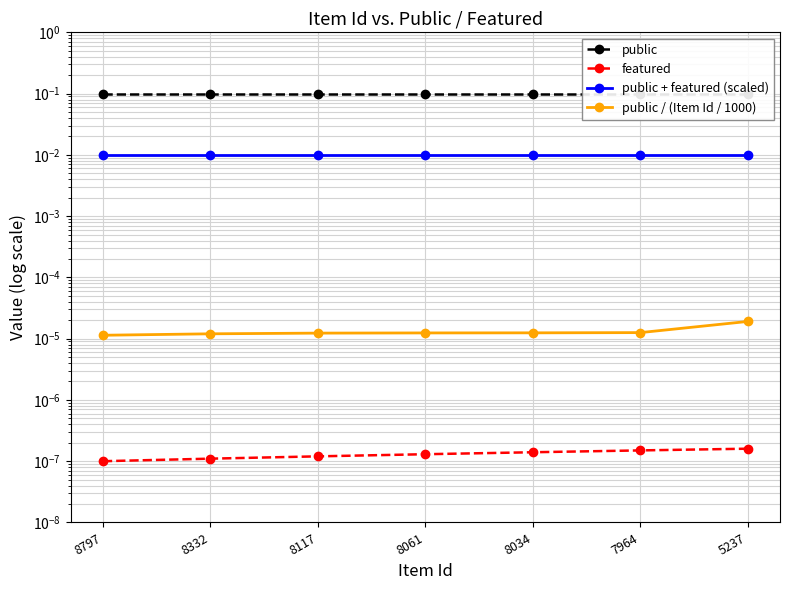

What are all the series names shown in the legend?

public, featured, public + featured (scaled), public / (Item Id / 1000)